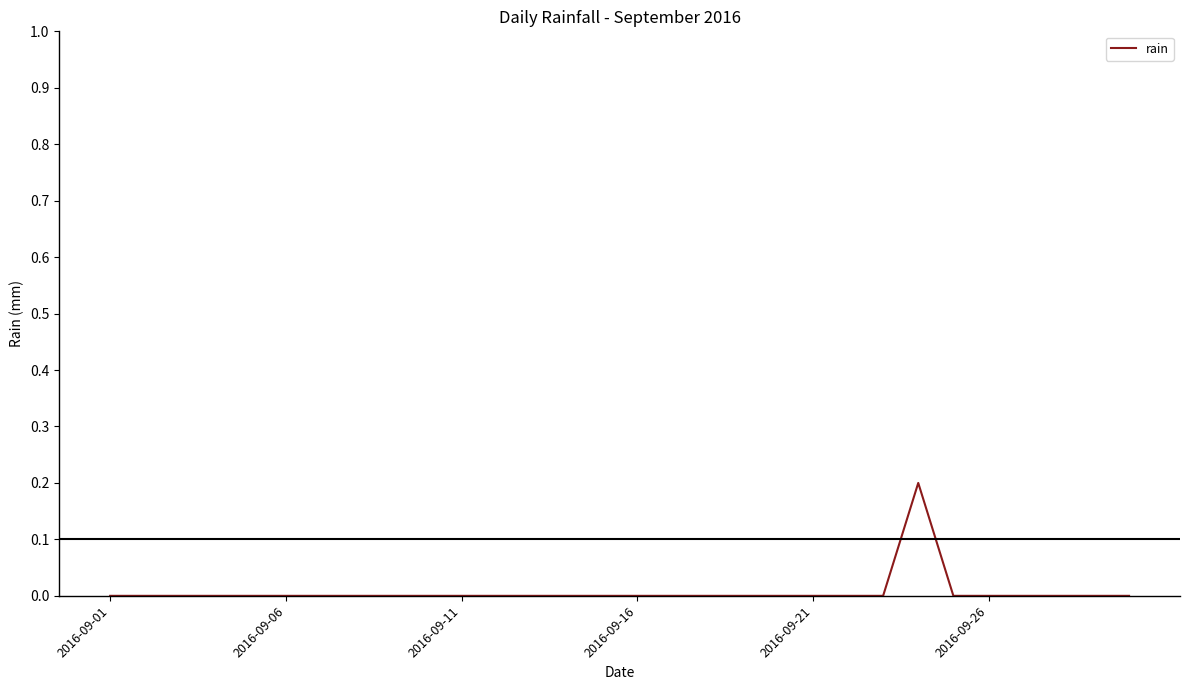

Count the values in the range 0 to 1.

30